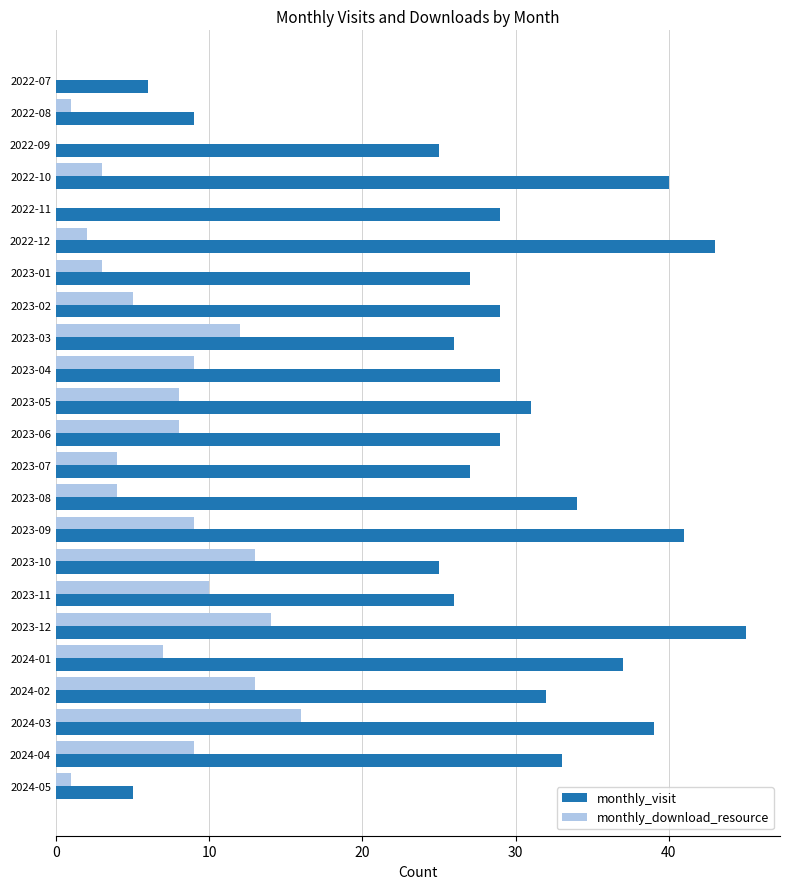

What is the maximum value for monthly_visit?

45